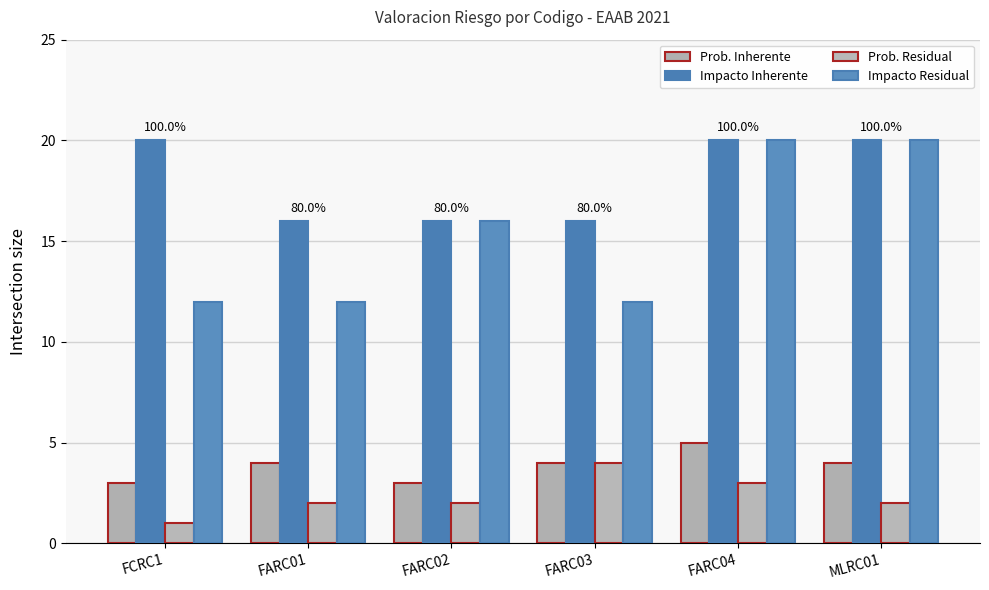

What is the difference between the second highest and minimum values in the Impacto Residual series?

8